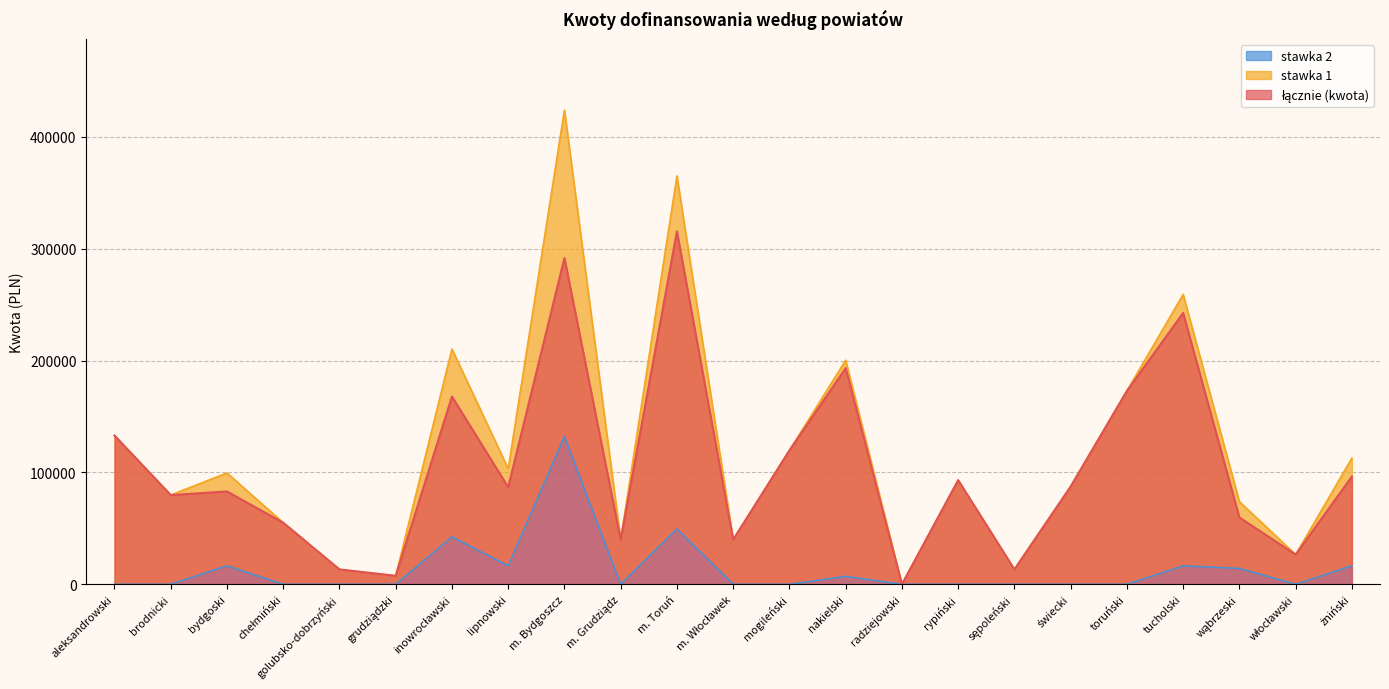

What is the value of the łącznie (kwota) point at the 21st from the left?

59760